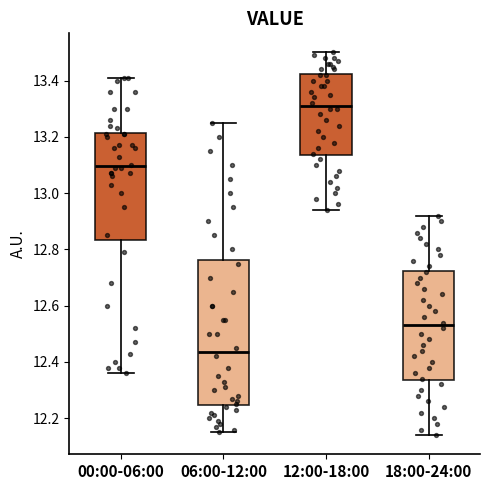

Where does the lower whisker of the box for 12:00-18:00 end on the y-axis? The values are not printed on the chart, so give them approximately, as read against the axis.

12.94